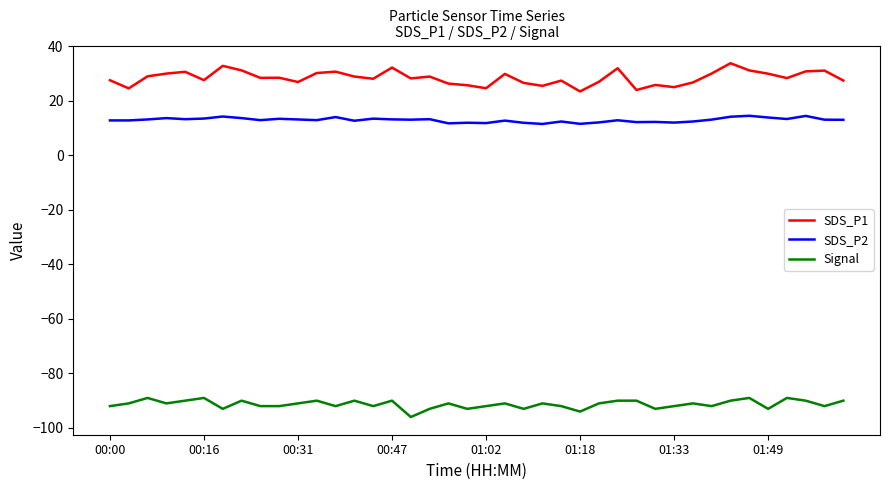

Which series has the largest total across all categories?

SDS_P1